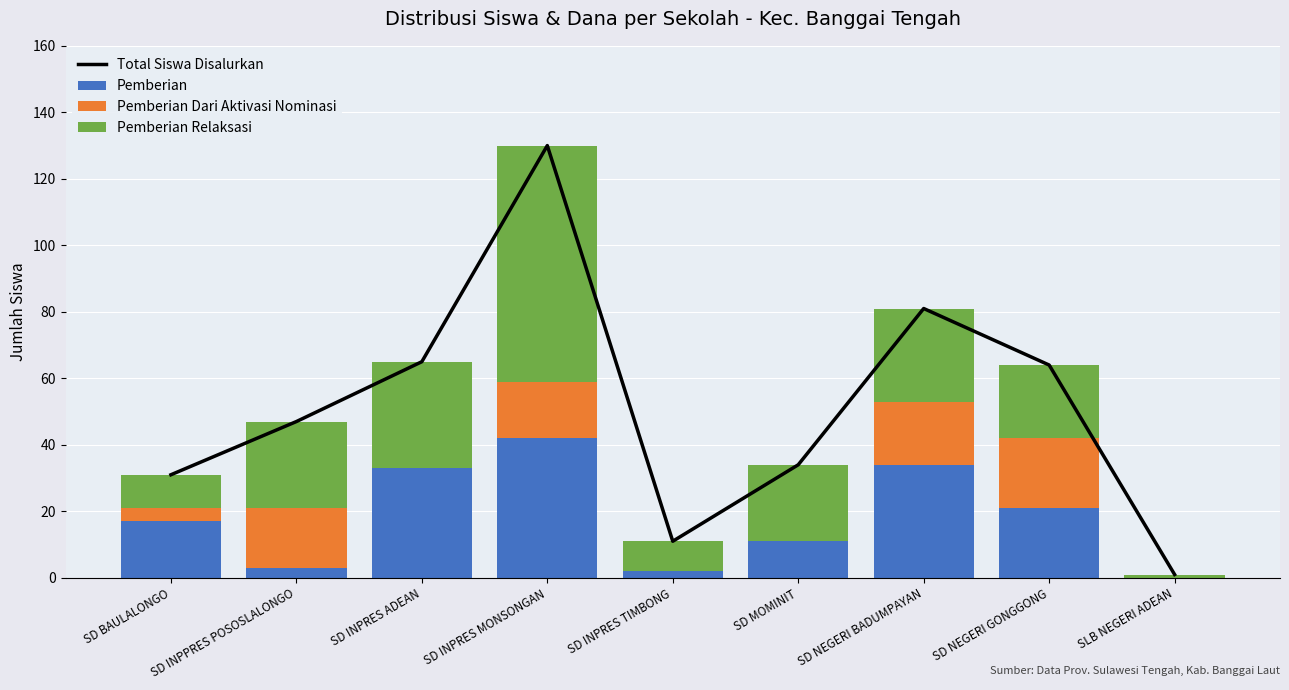

The value of Pemberian at SD MOMINIT is 16. True or false?

False